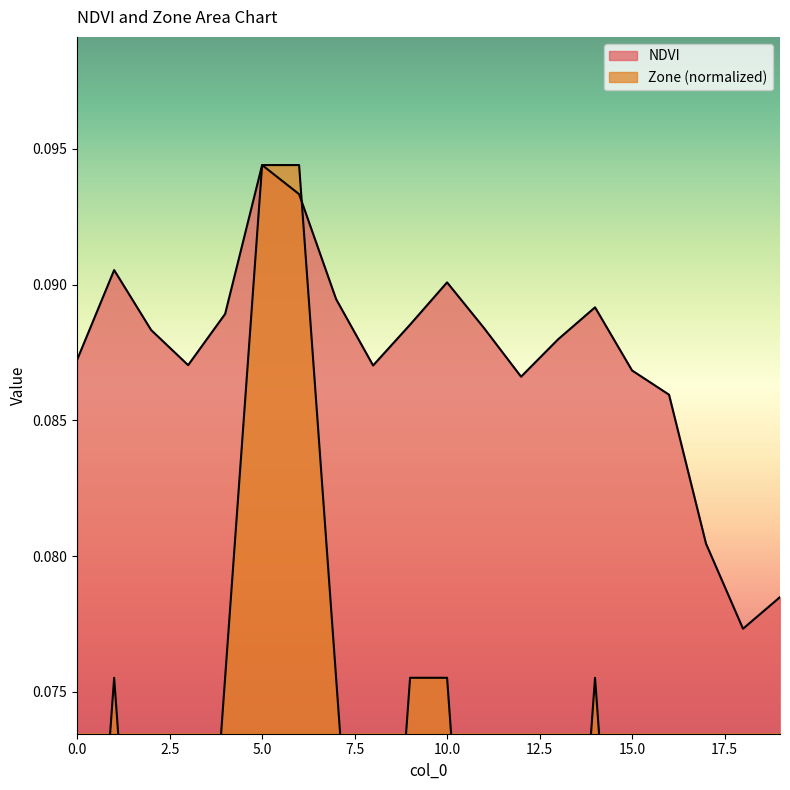

Does the chart have visible grid lines?

No